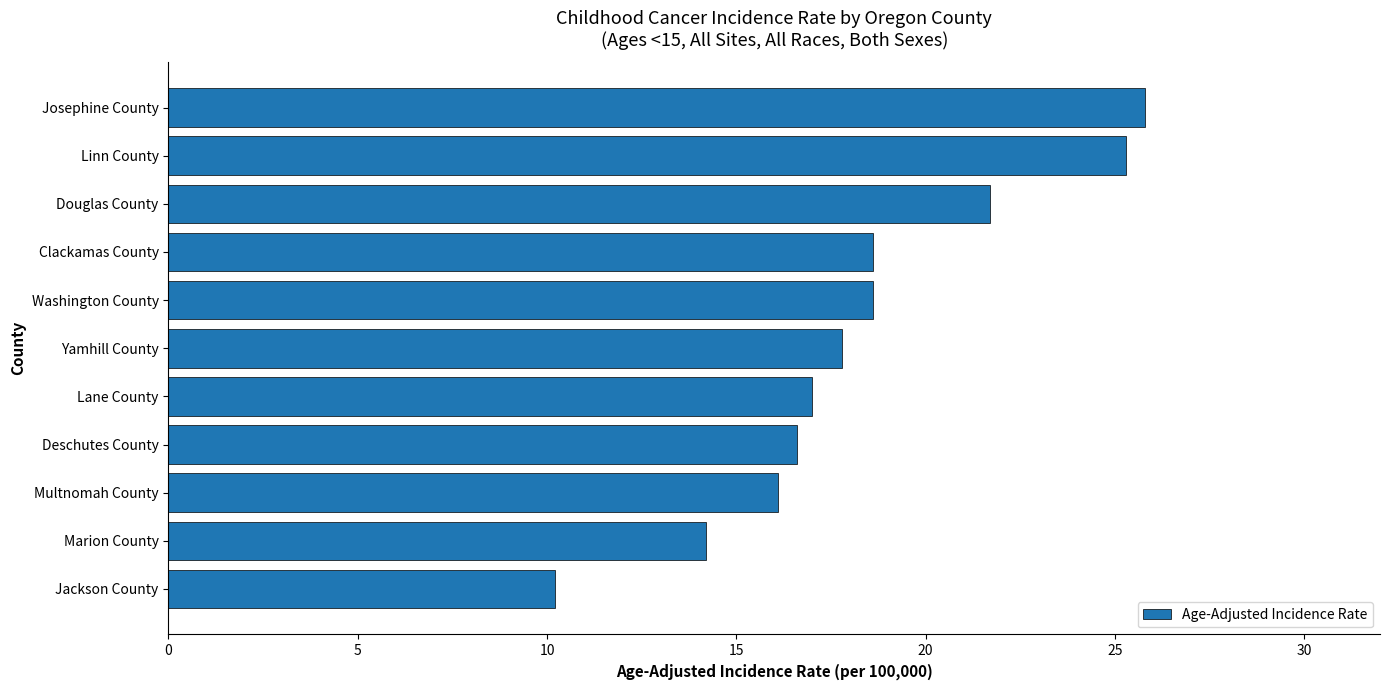

What is the value of the 5th bar from the top?

18.6